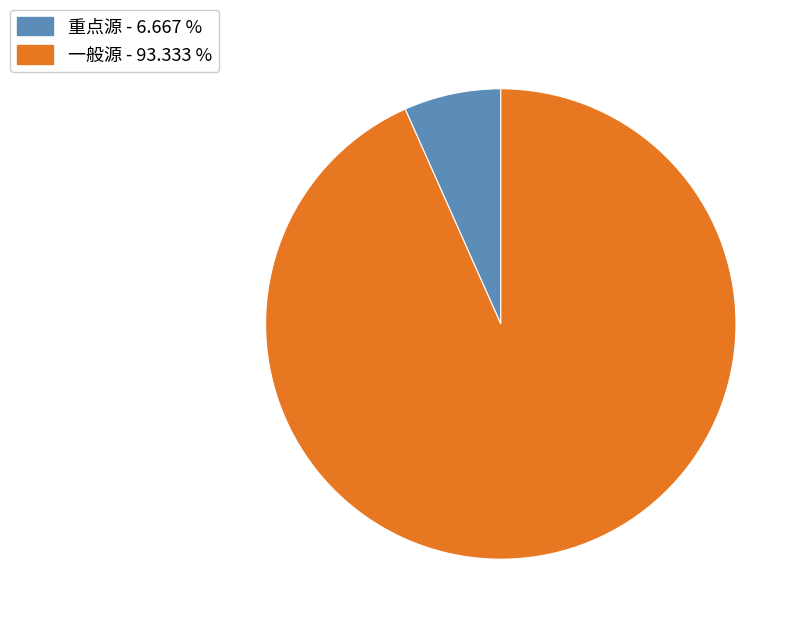

Approximately how many times larger is the value at 一般源 compared to 重点源?

14.0